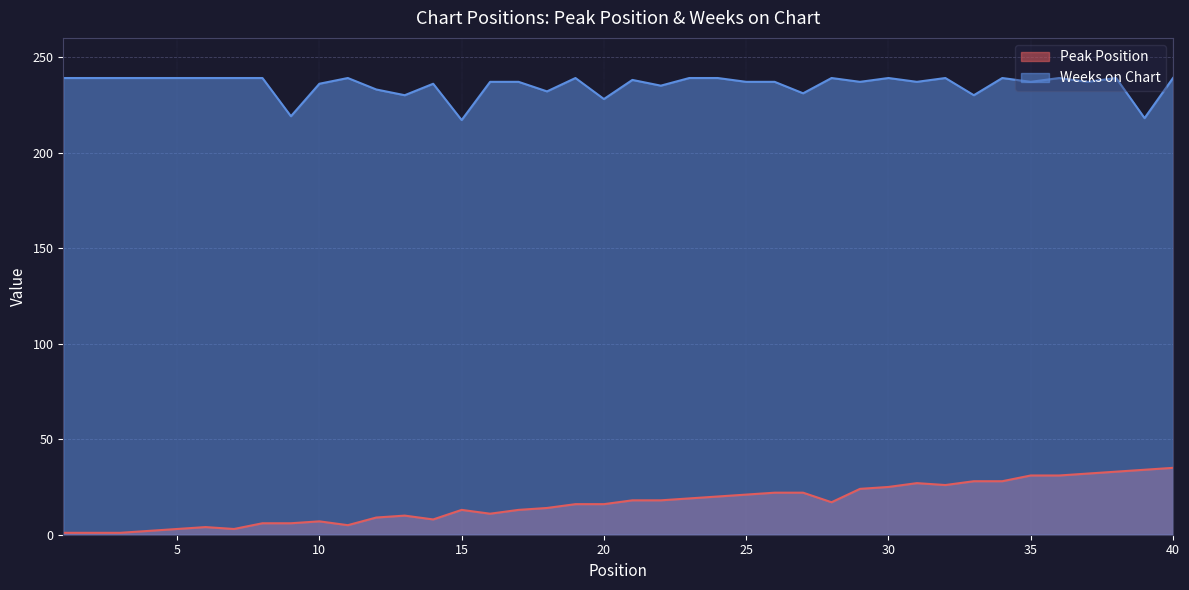

Does the chart display data point markers on the line(s)?

No